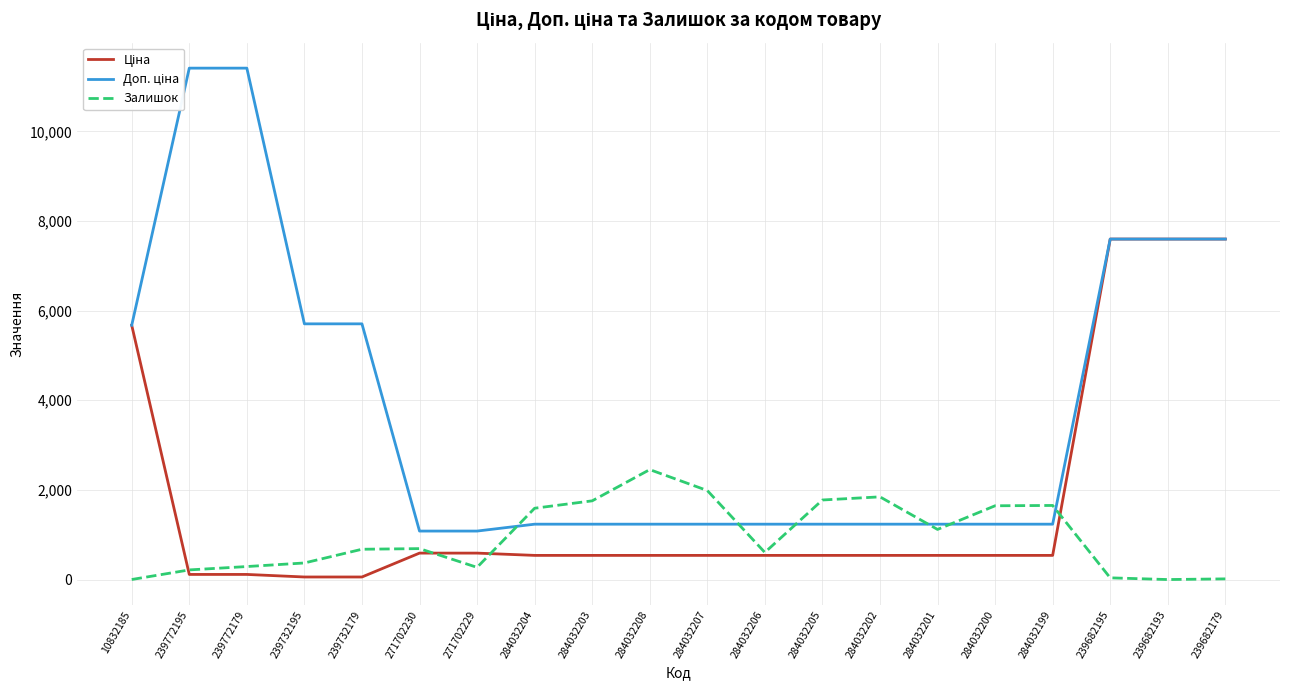

What are all the series names shown in the legend?

Ціна, Доп. ціна, Залишок